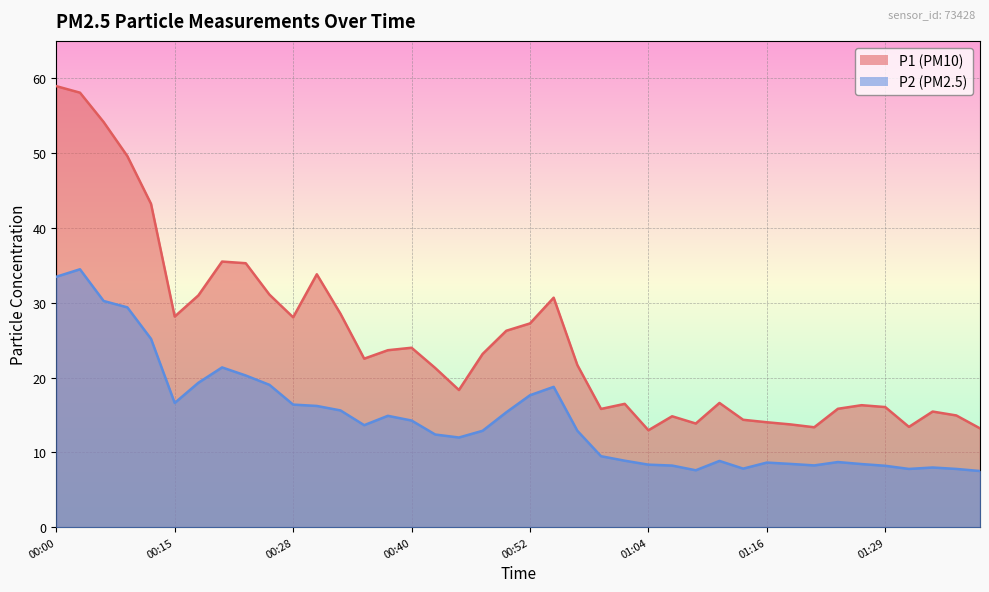

What position from the right is 01:29?

5